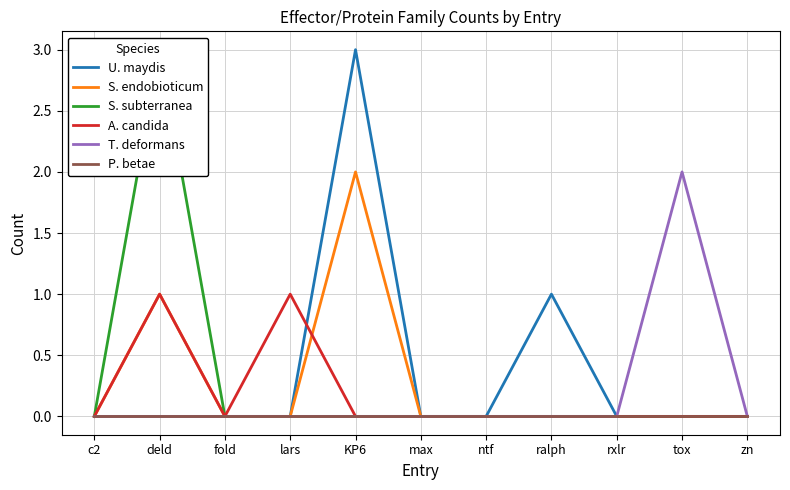

How many T. deformans values are between 0 and 1?

10